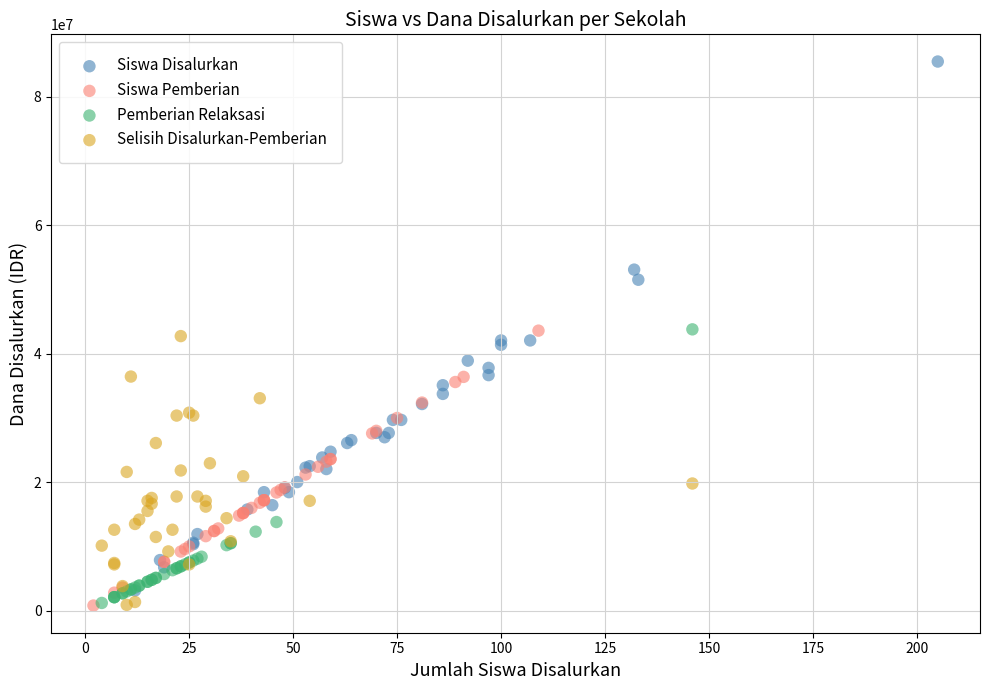

Which series has the largest Y range (max minus min)?

Siswa Disalurkan